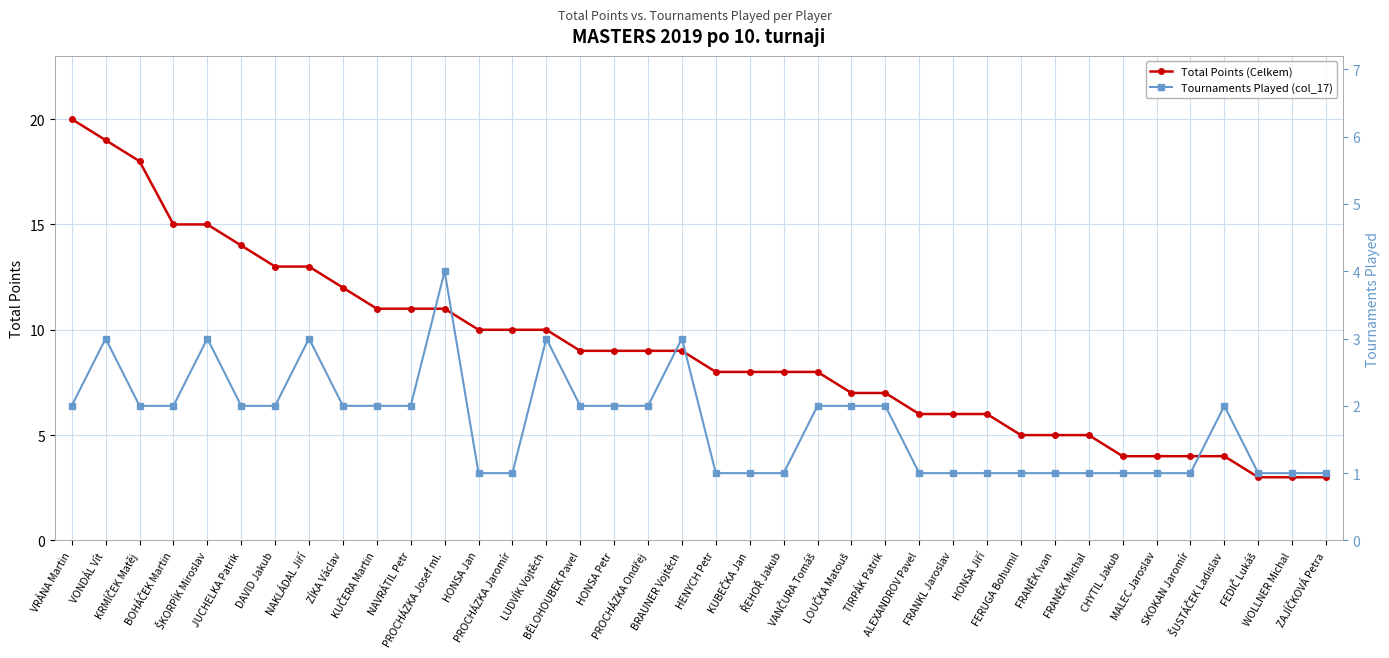

Which has a higher value, BĚLOHOUBEK Pavel or KUBEČKA Jan?

BĚLOHOUBEK Pavel